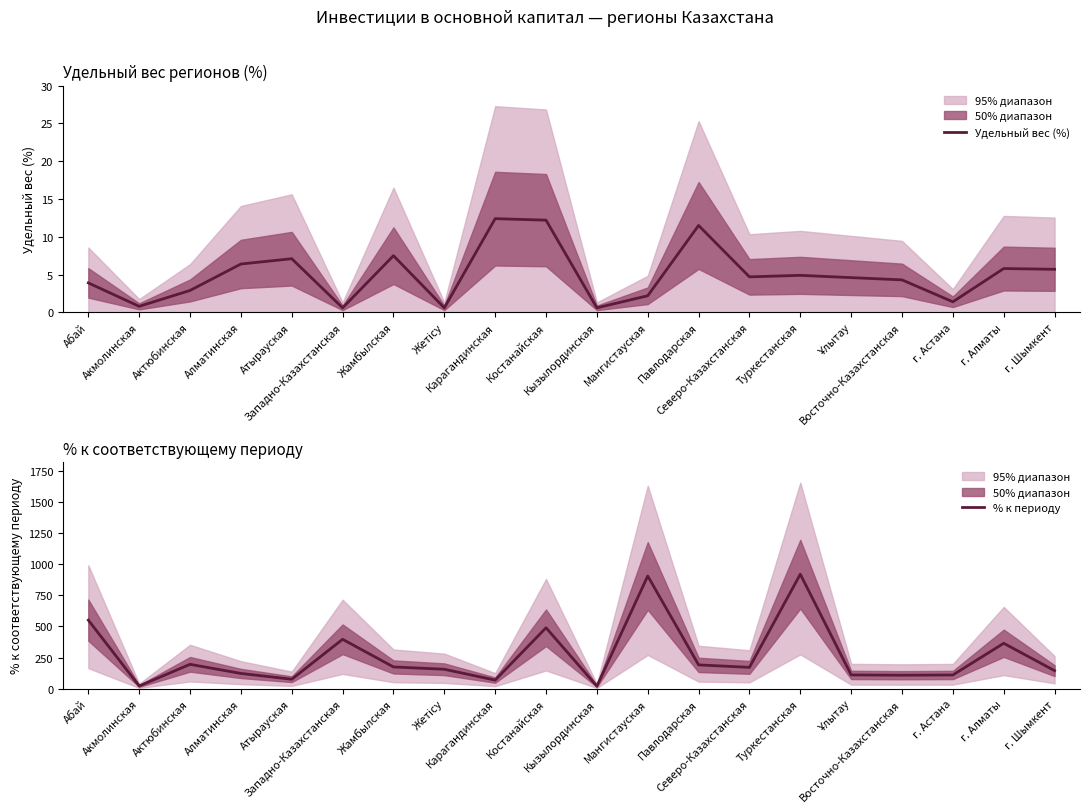

Rank the series at г. Астана from highest to lowest value.

% к периоду, Удельный вес (%)